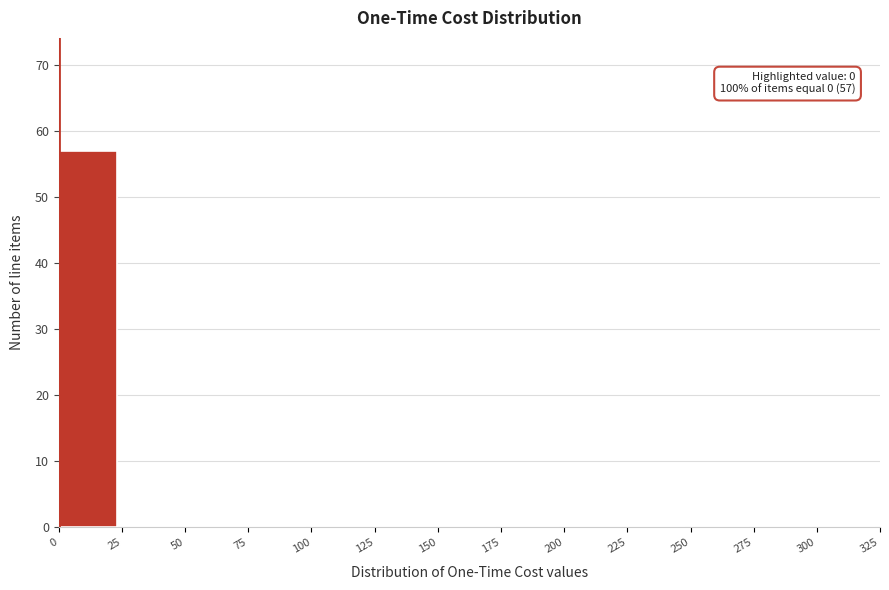

Which range on the x-axis has the tallest bar?

0 to 25